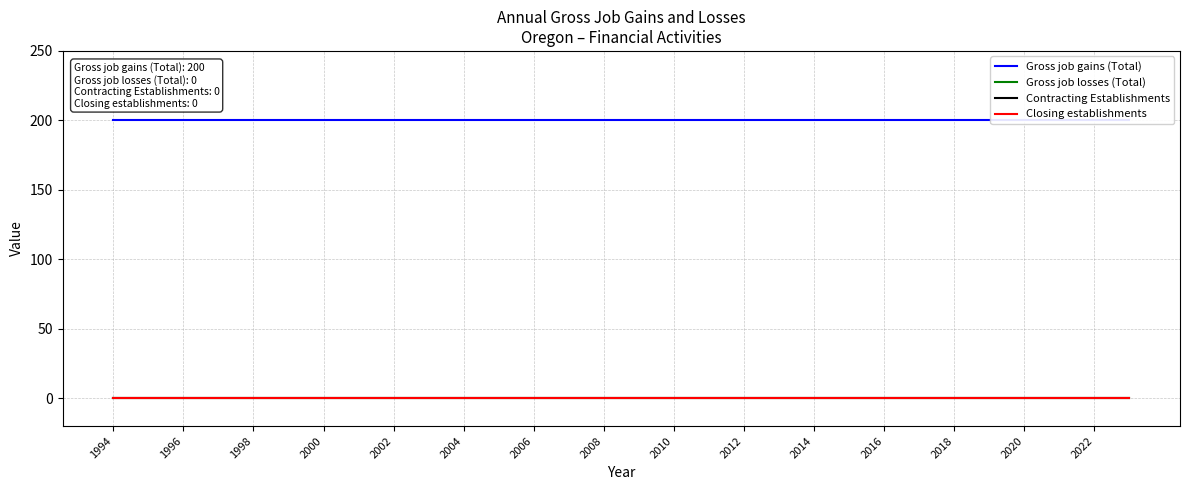

Is it true that Closing establishments equals 0 at 2012?

True